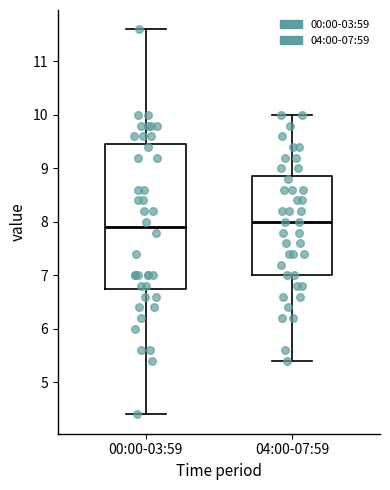

Reading left to right, transcribe this box plot: for each box, give where its median line is, the range the box spans, and where its two whiskers end, as read against the y-axis. The values are not printed on the chart, so give them approximately, as read against the axis.

00:00-03:59: median 7.9, box 6.8 to 9.5, whiskers 4.4 to 11.6
04:00-07:59: median 8.0, box 7.0 to 8.9, whiskers 5.4 to 10.0